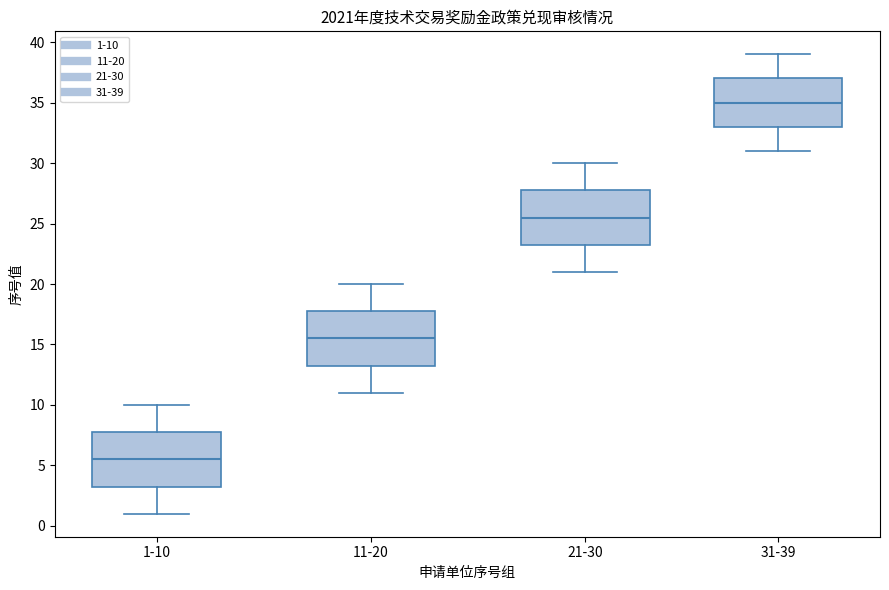

Which box has the lowest median line?

1-10